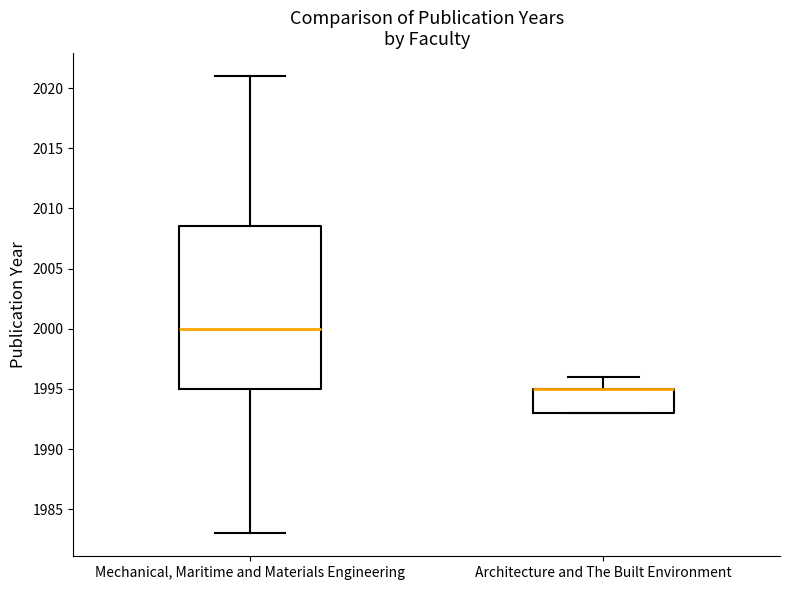

Where does the upper whisker of the box for Architecture and The Built Environment end on the y-axis? The values are not printed on the chart, so give them approximately, as read against the axis.

1996.0